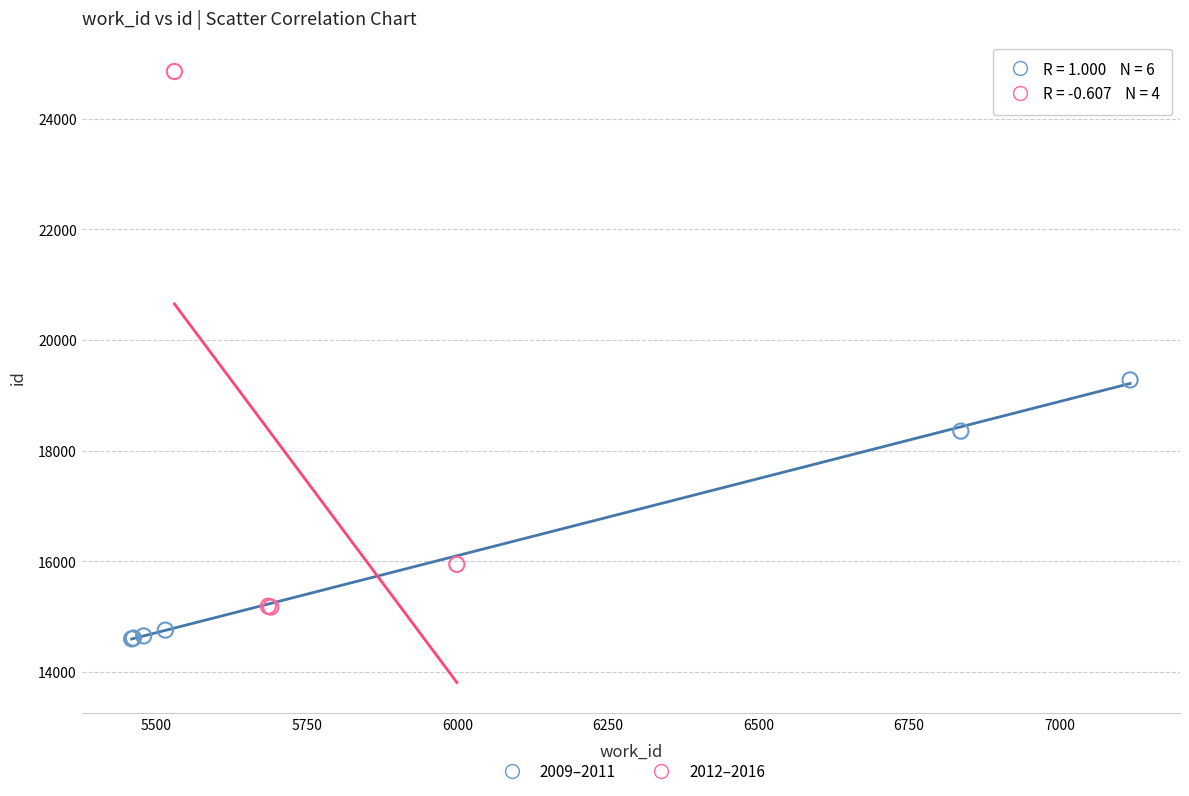

Which series has the widest spread of Y values?

2012–2016